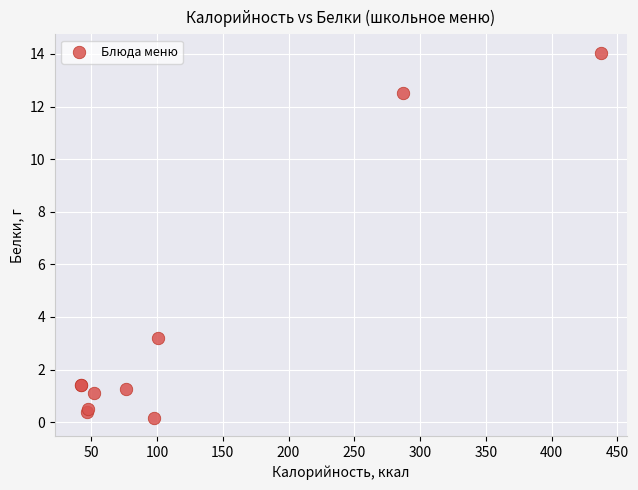

What Y value in the scatter plot is closest to 7?

3.2